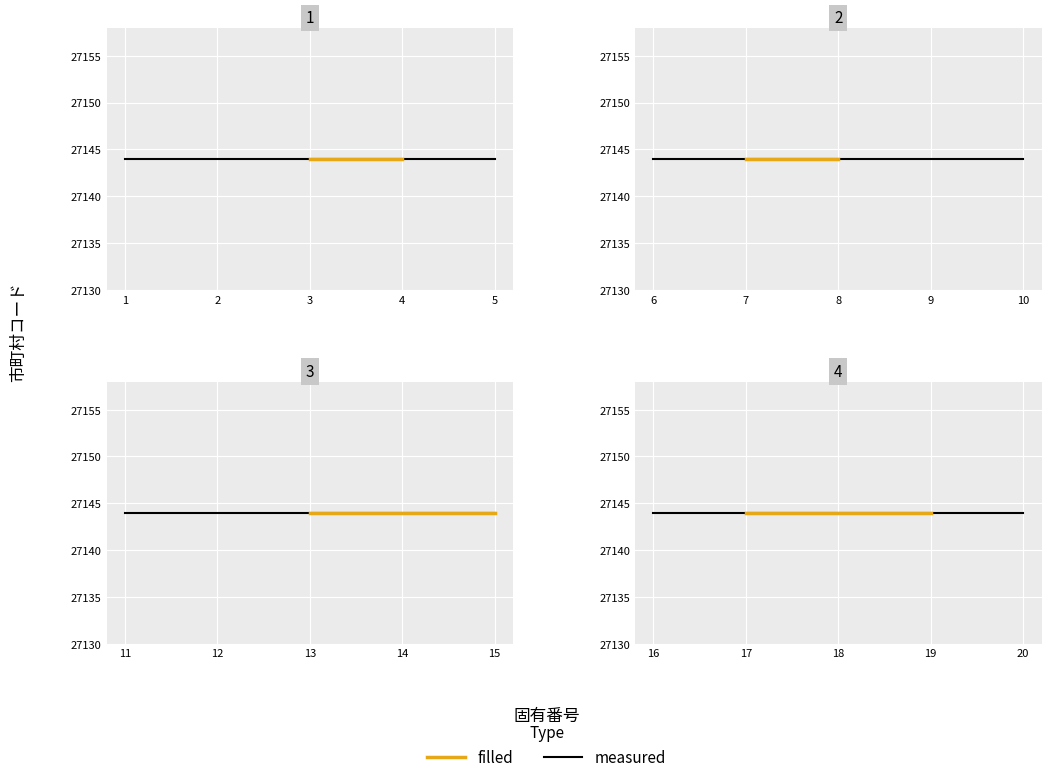

The value of 市町村コード at 9 is 27144. True or false?

True